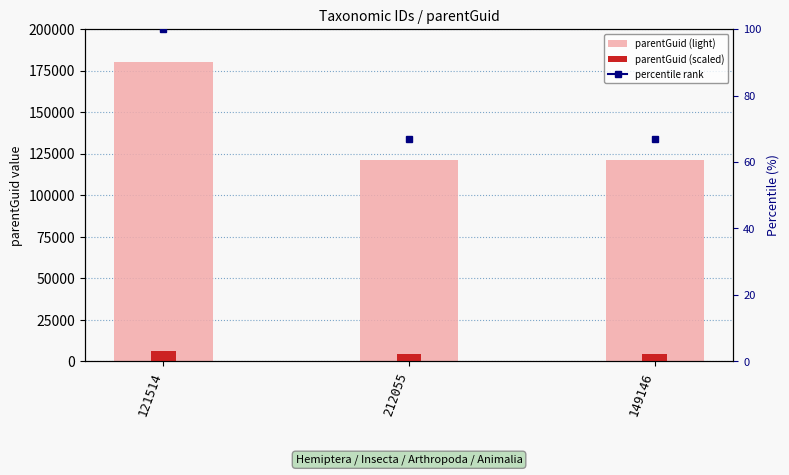

Which series changed the most between 121514 and 212055?

parentGuid (light)